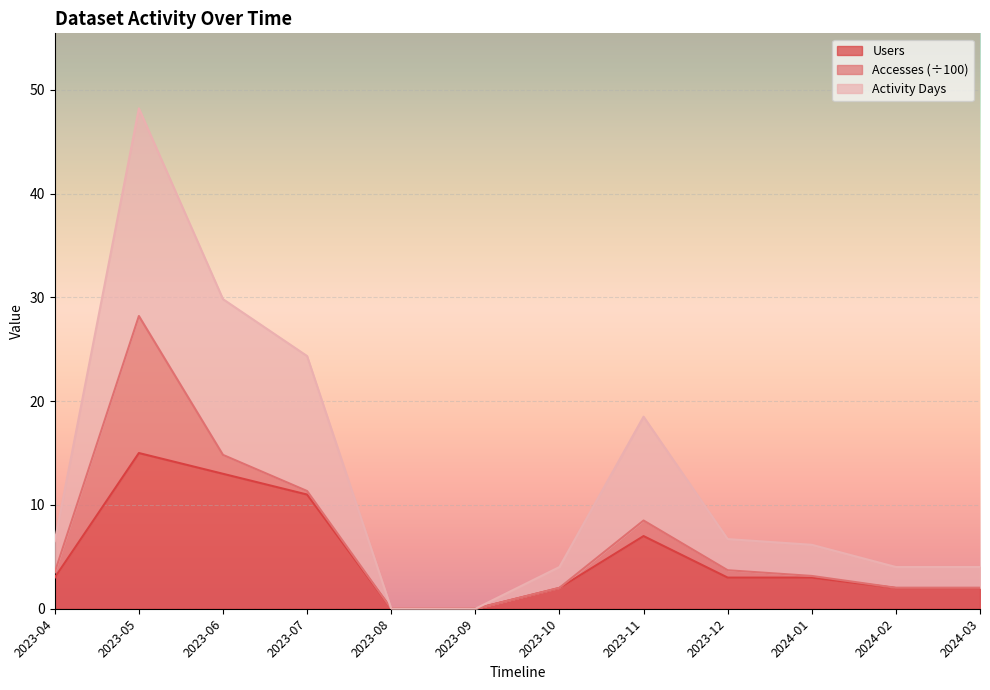

What position from the left is 2023-09?

6